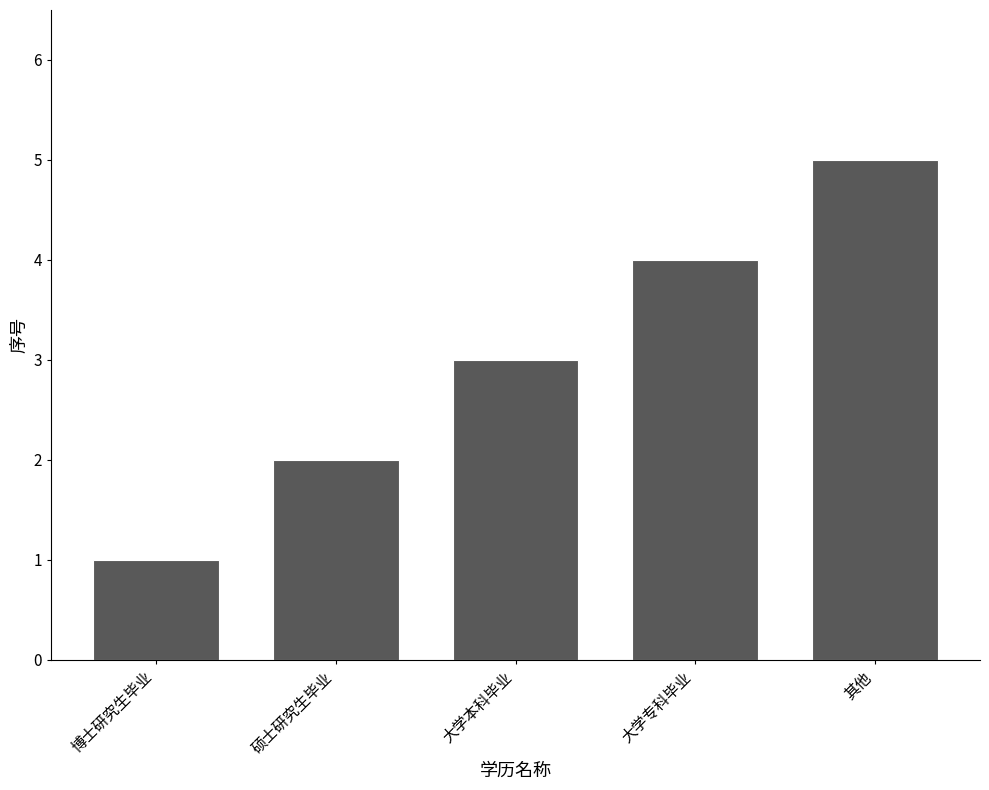

Between 硕士研究生毕业 and 大学专科毕业, which is larger?

大学专科毕业